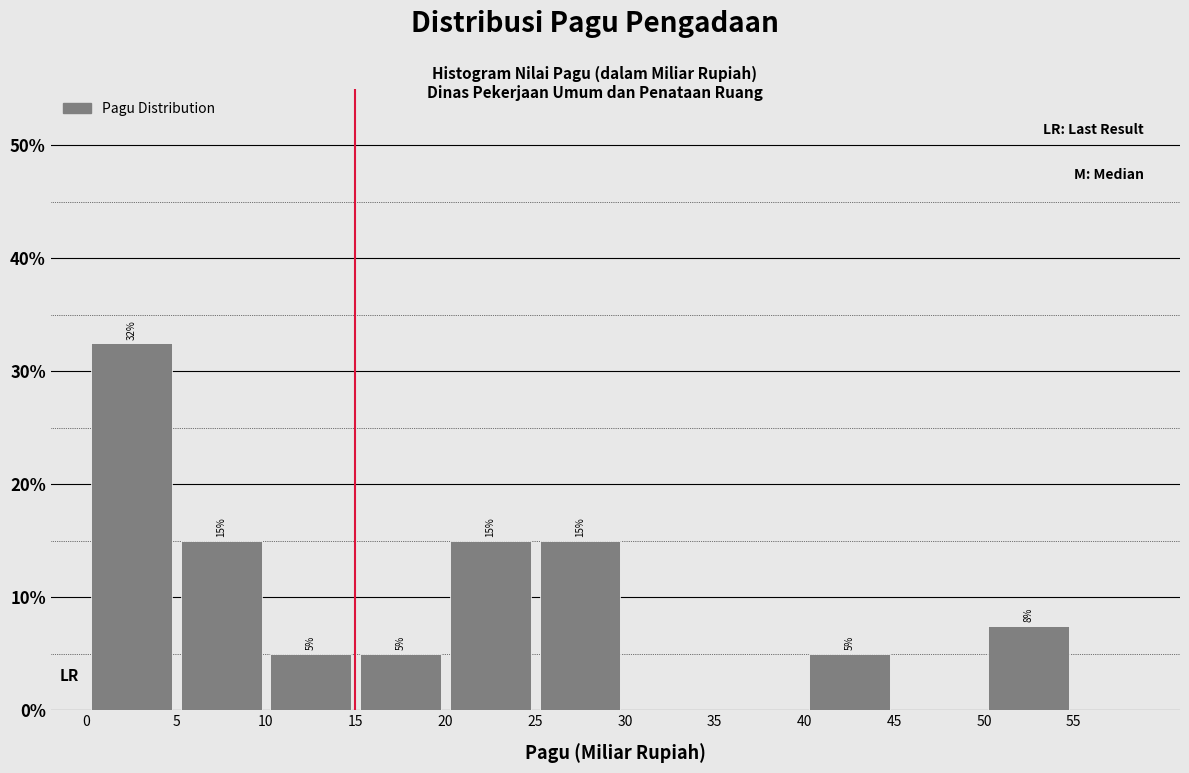

Over which range of the x-axis is the bar tallest?

0 to 5